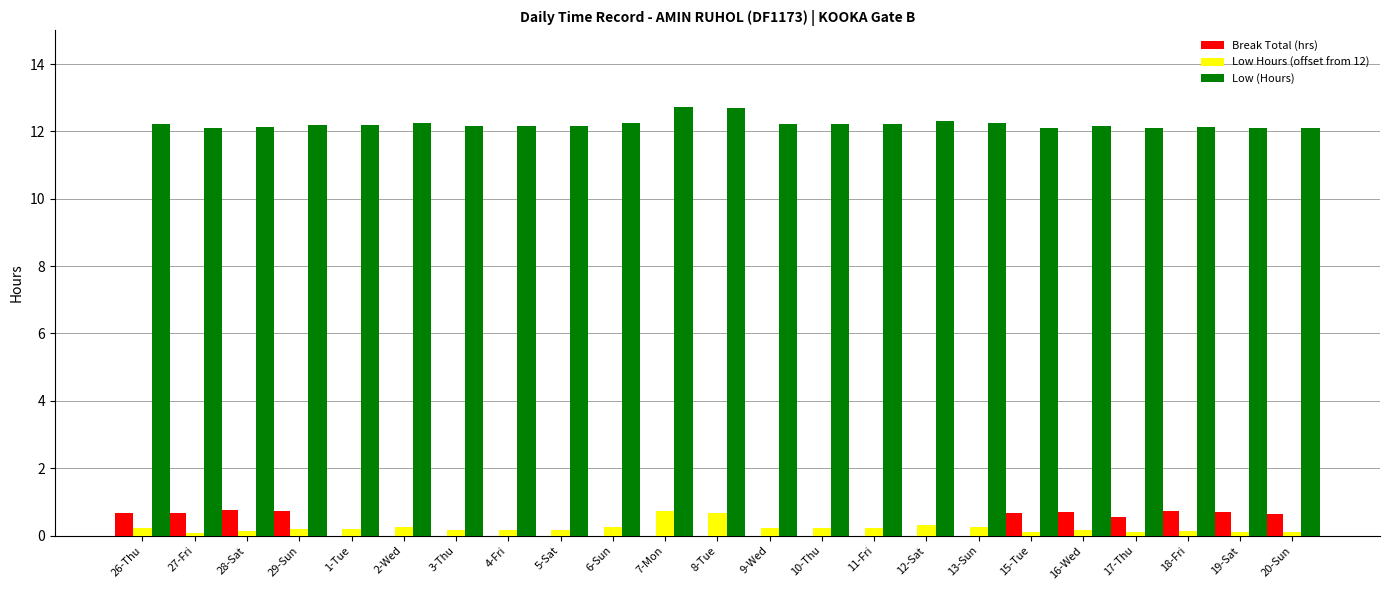

Which series has the largest total across all categories?

Low (Hours)